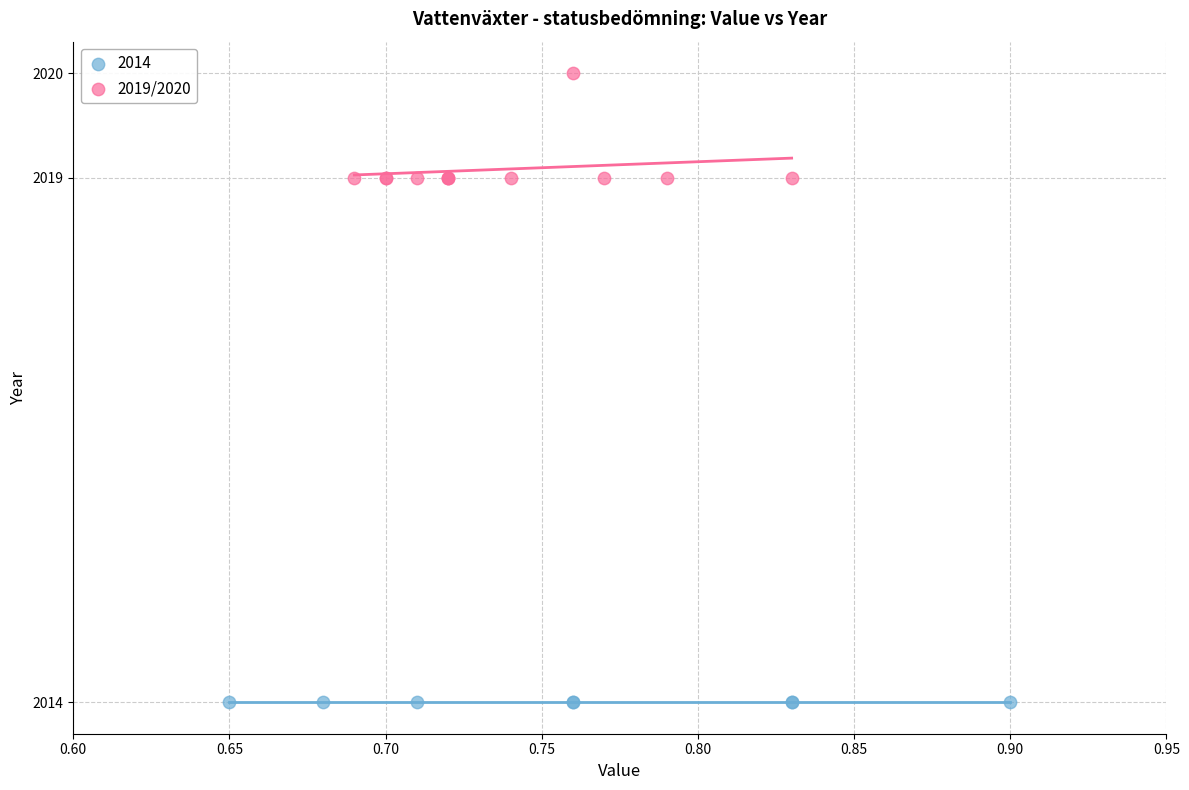

Which series reaches the minimum Y coordinate?

2014